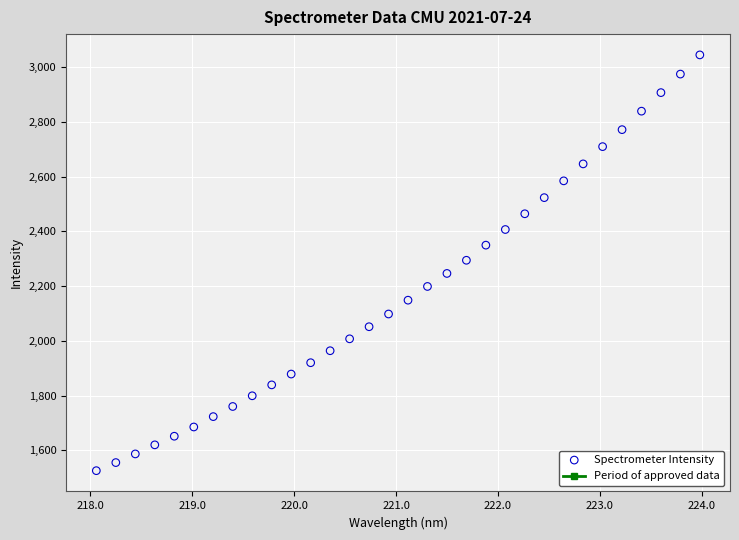

What is the range of Y values (max minus min)?

1518.7